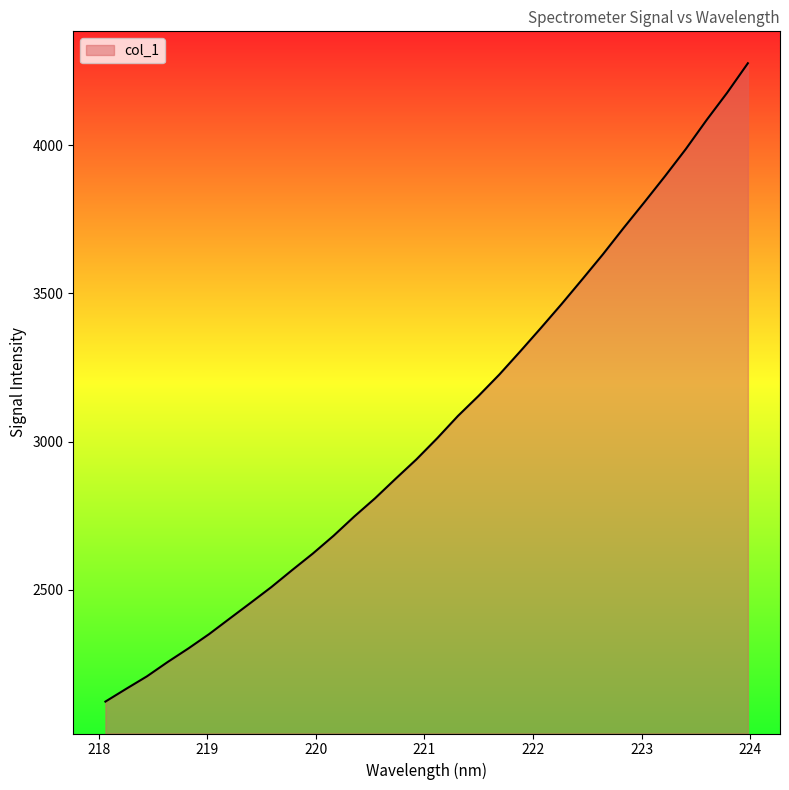

What is the difference between the maximum and minimum values?

2153.2